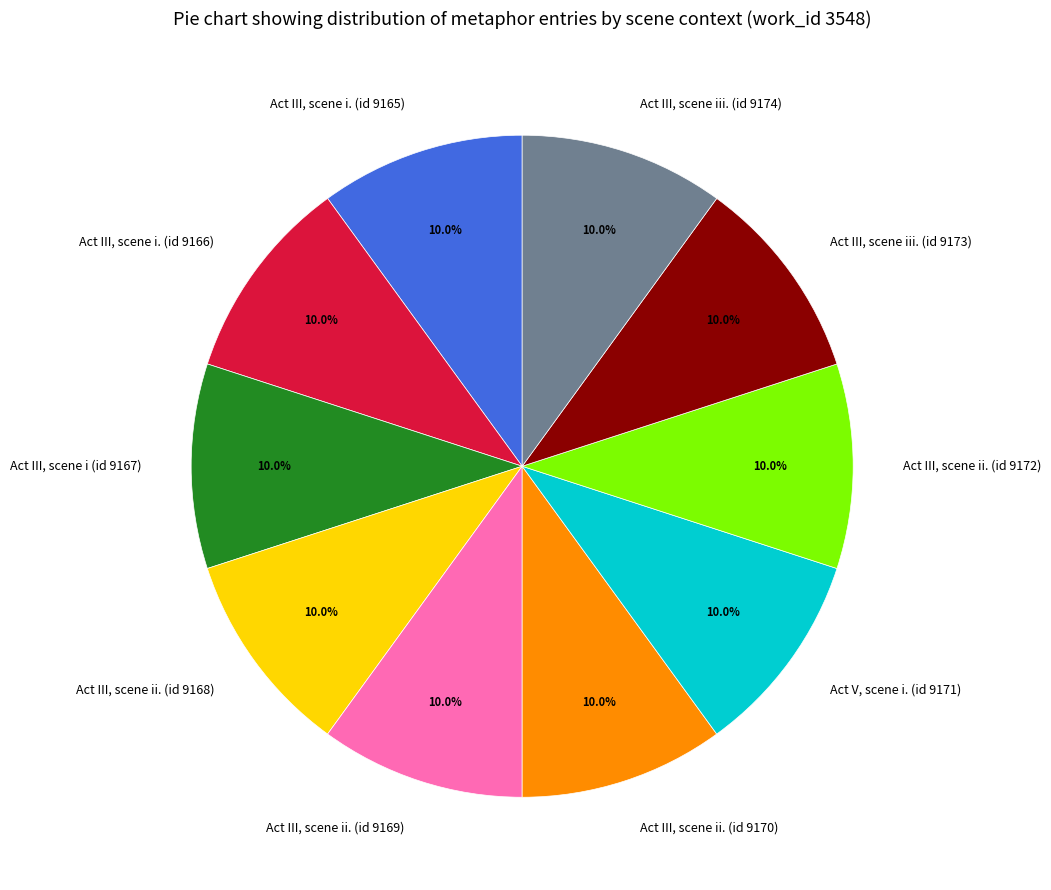

Approximately how many times larger is the value at Act III, scene ii. (id 9170) compared to Act III, scene iii. (id 9174)?

1.0